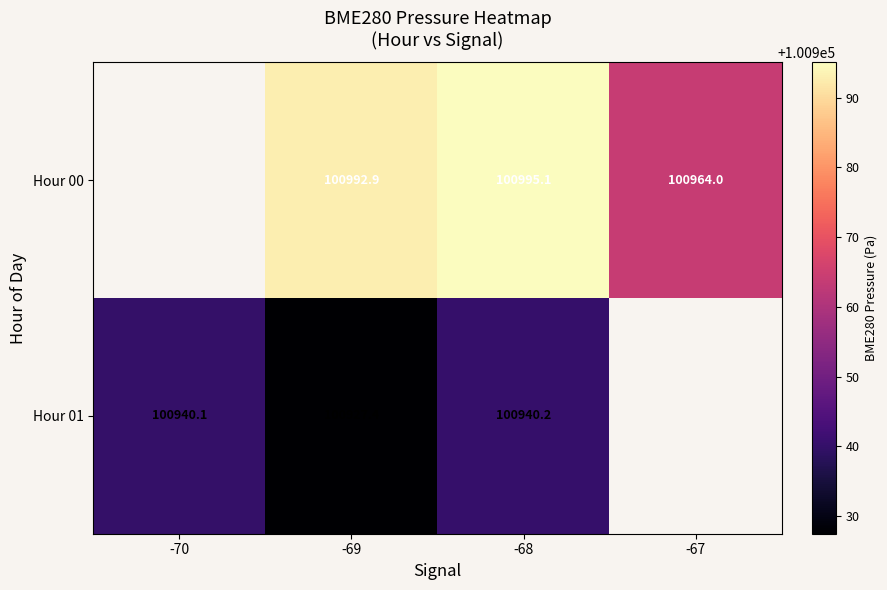

Is it true that Hour 00 equals 100992.9 at -69?

True